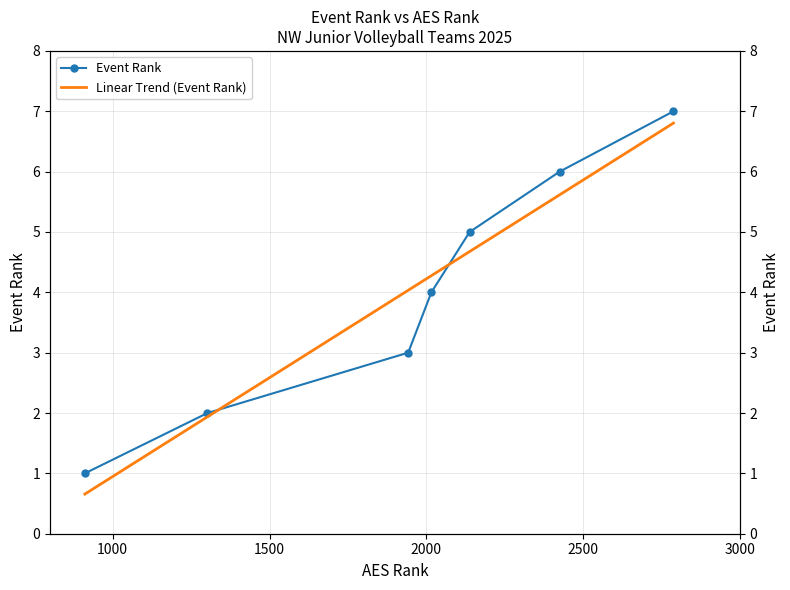

Which series has the widest spread of values?

Linear Trend (Event Rank)